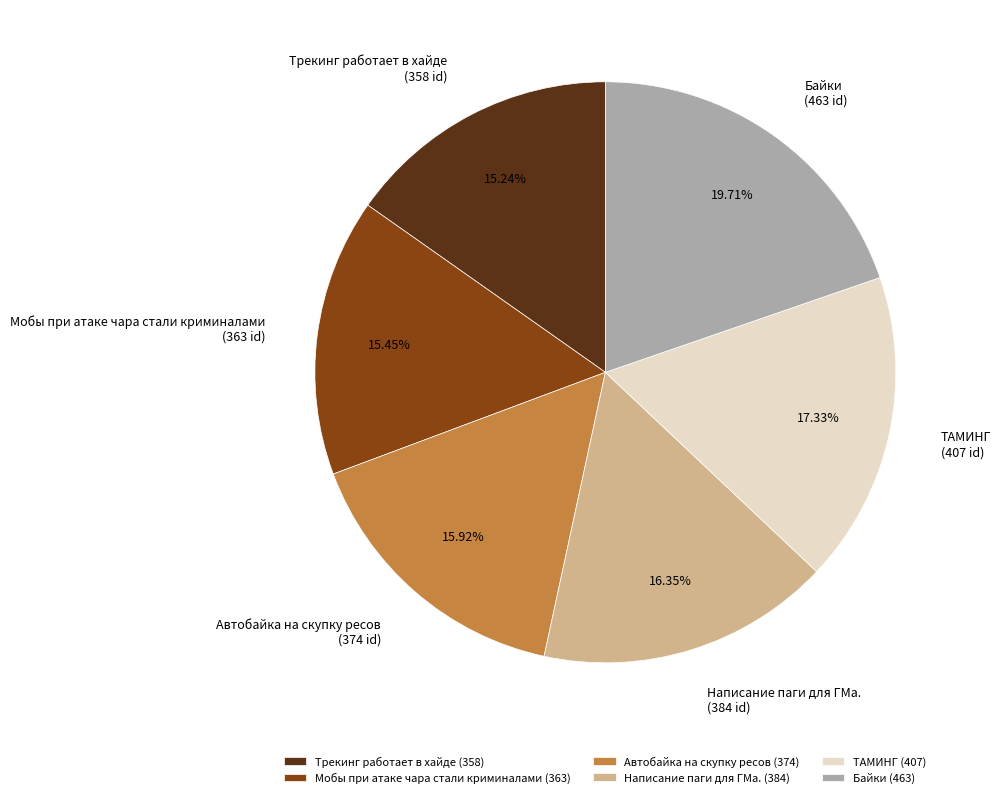

Which category has the biggest portion of the pie?

Байки